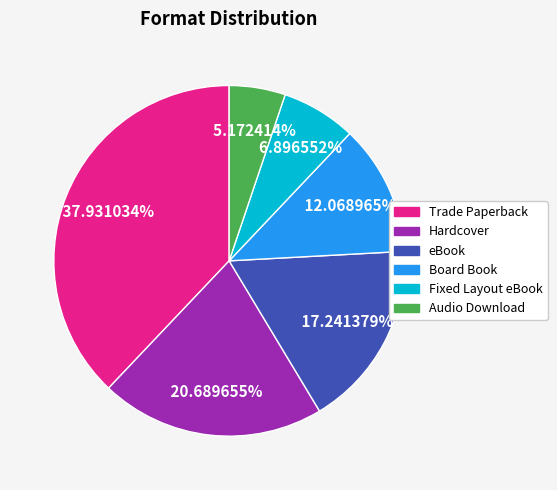

Approximately how many times larger is the value at Trade Paperback compared to eBook?

2.2